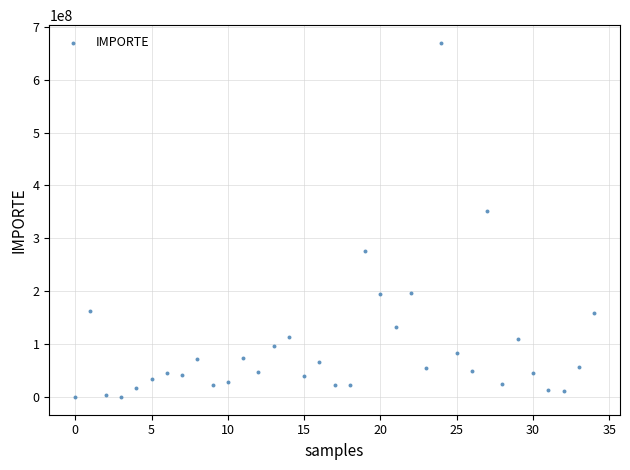

What Y value in the scatter plot is closest to 334709976?

351186136.9